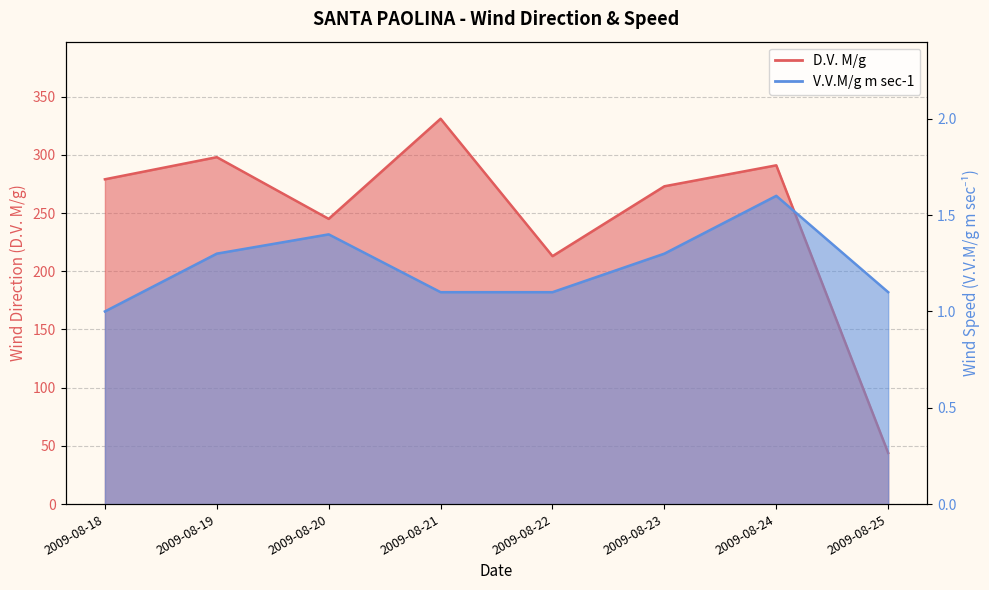

Is it true that D.V. M/g equals 63.3 at 2009-08-24?

False